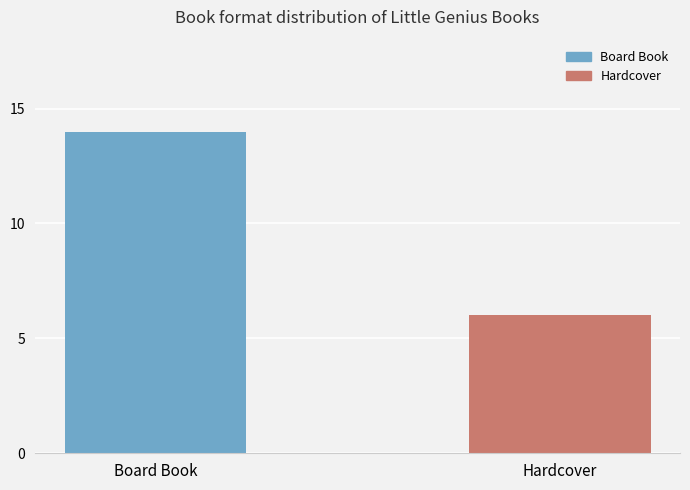

What value does the data have at Hardcover?

6